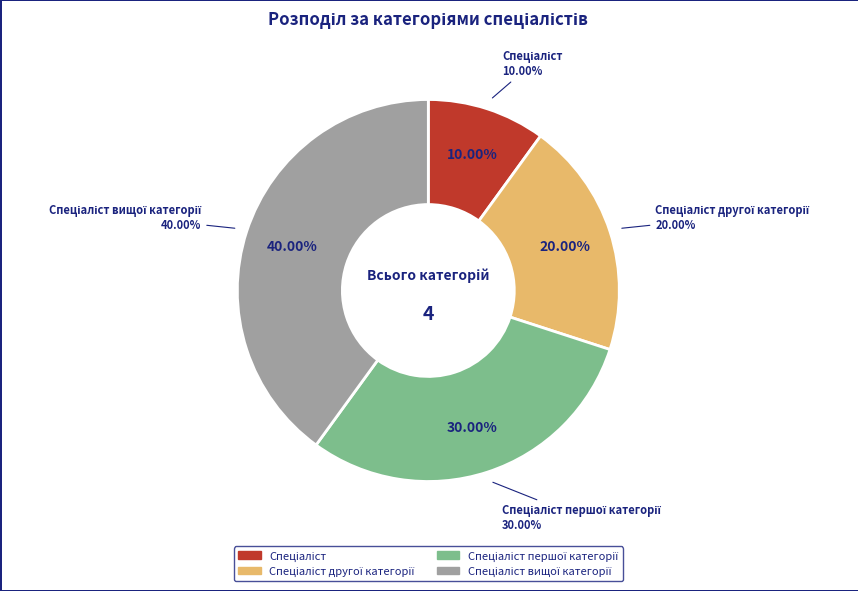

True or false: Спеціаліст першої категорії accounts for 30% of the total.

True